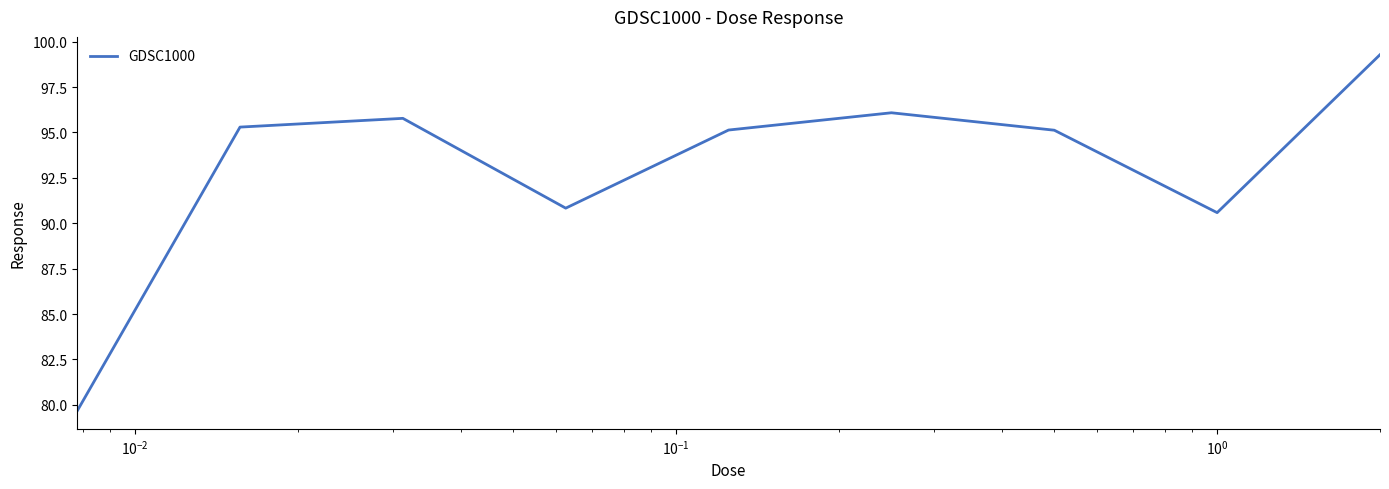

How many interior local peaks (higher than both neighbors) does the data have?

2